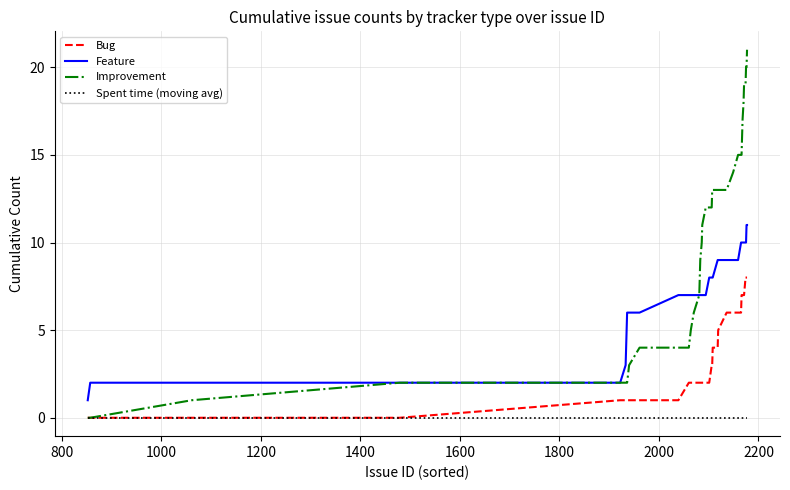

List the series in order of their peak value, lowest first.

Spent time (moving avg), Bug, Feature, Improvement